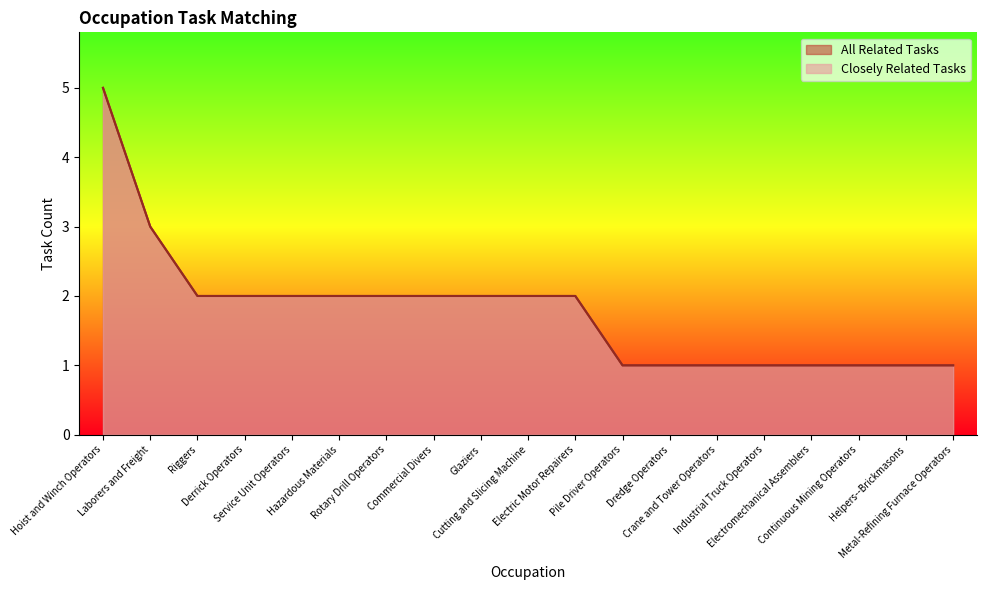

How many lines are shown in the chart?

2